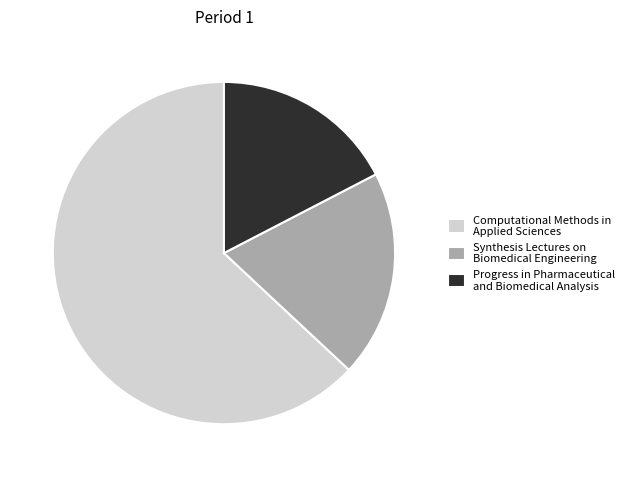

The Computational Methods in Applied Sciences slice represents 63% of the pie. True or false?

True